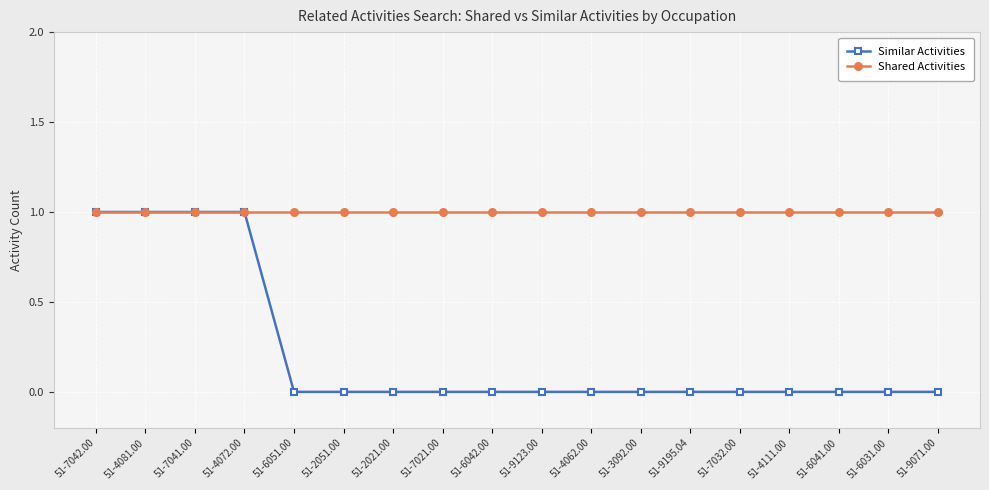

Reading right to left, what are all the values shown in this chart?

Similar Activities: 51-9071.00=0	51-6031.00=0	51-6041.00=0	51-4111.00=0	51-7032.00=0	51-9195.04=0	51-3092.00=0	51-4062.00=0	51-9123.00=0	51-6042.00=0	51-7021.00=0	51-2021.00=0	51-2051.00=0	51-6051.00=0	51-4072.00=1	51-7041.00=1	51-4081.00=1	51-7042.00=1
Shared Activities: 51-9071.00=1	51-6031.00=1	51-6041.00=1	51-4111.00=1	51-7032.00=1	51-9195.04=1	51-3092.00=1	51-4062.00=1	51-9123.00=1	51-6042.00=1	51-7021.00=1	51-2021.00=1	51-2051.00=1	51-6051.00=1	51-4072.00=1	51-7041.00=1	51-4081.00=1	51-7042.00=1